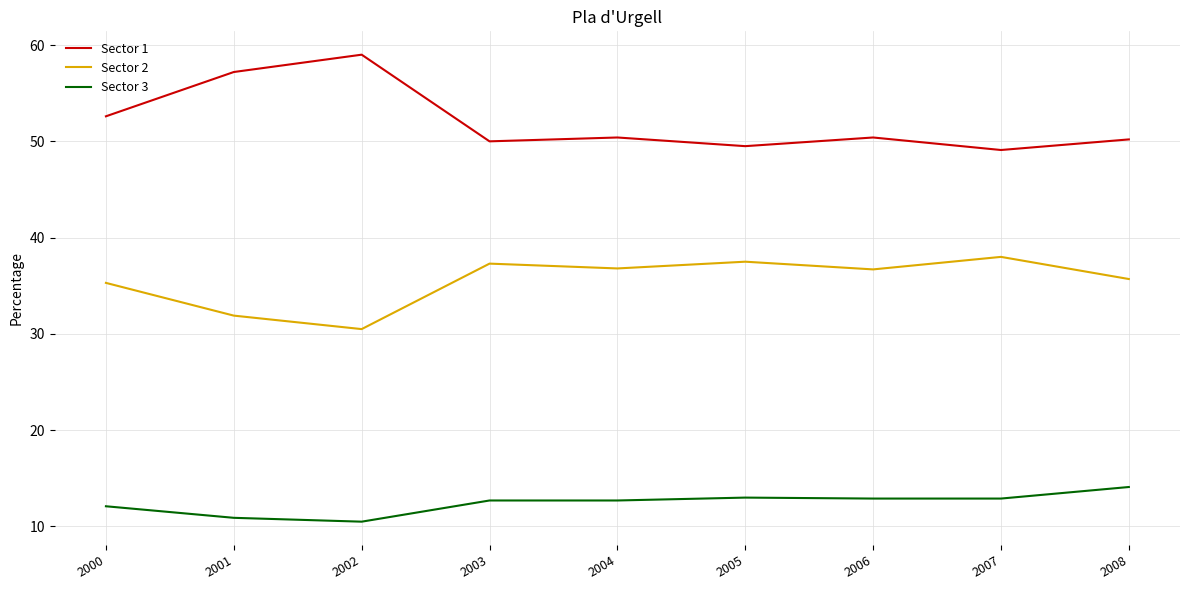

What is the minimum value shown in the chart?

10.5